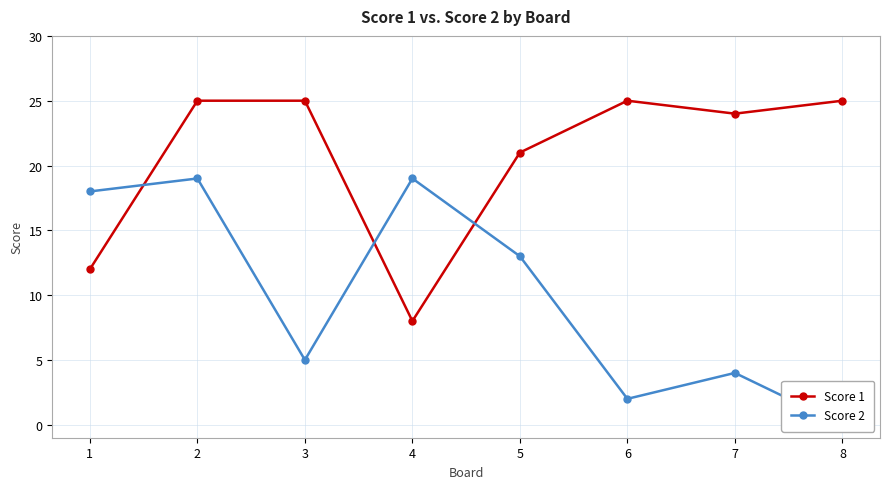

Which category has the highest value across all series?

2